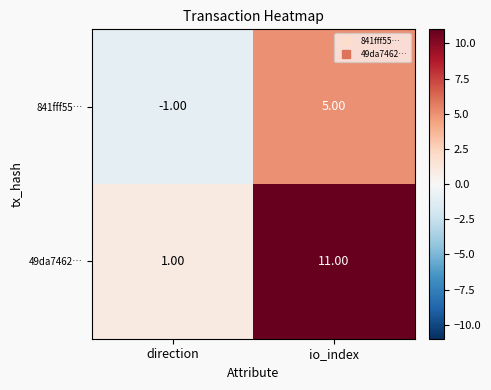

At which label does 49da7462… reach its peak?

io_index